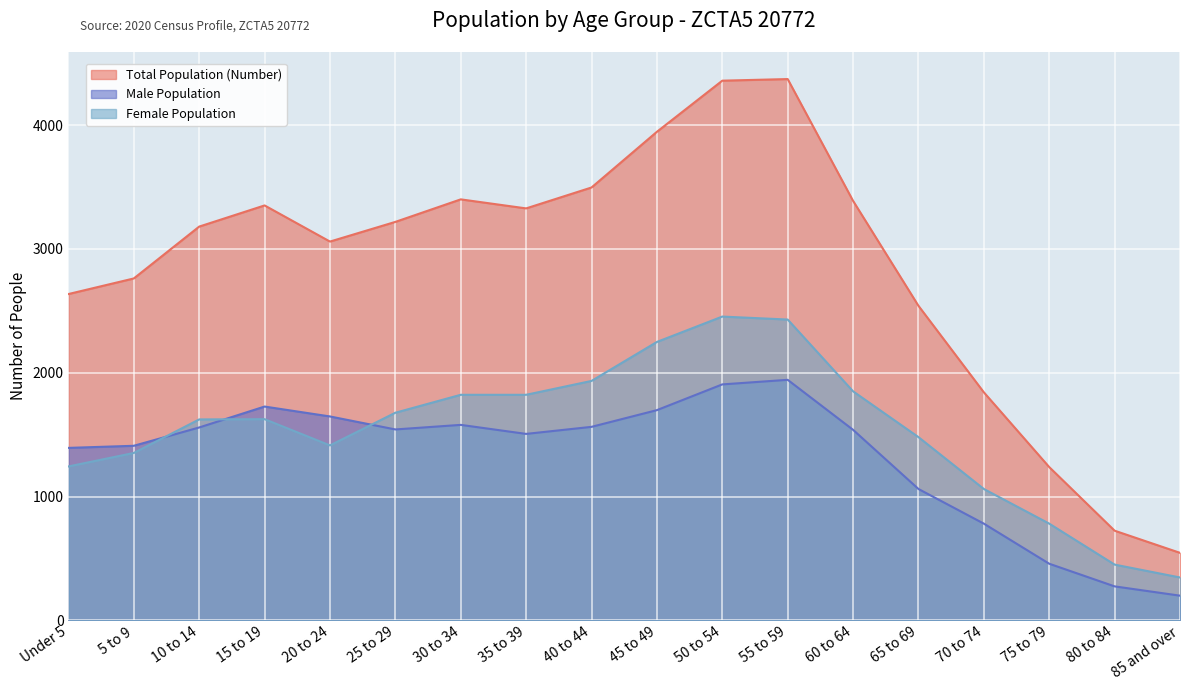

In Female Population, how many points are higher than both neighbors (excluding endpoints)?

2